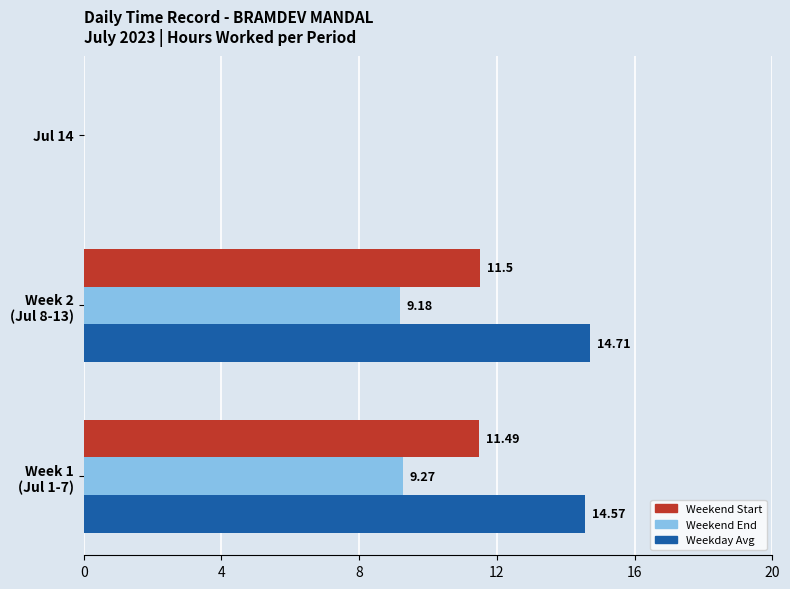

What is the sum of all Weekday Avg values?

29.3